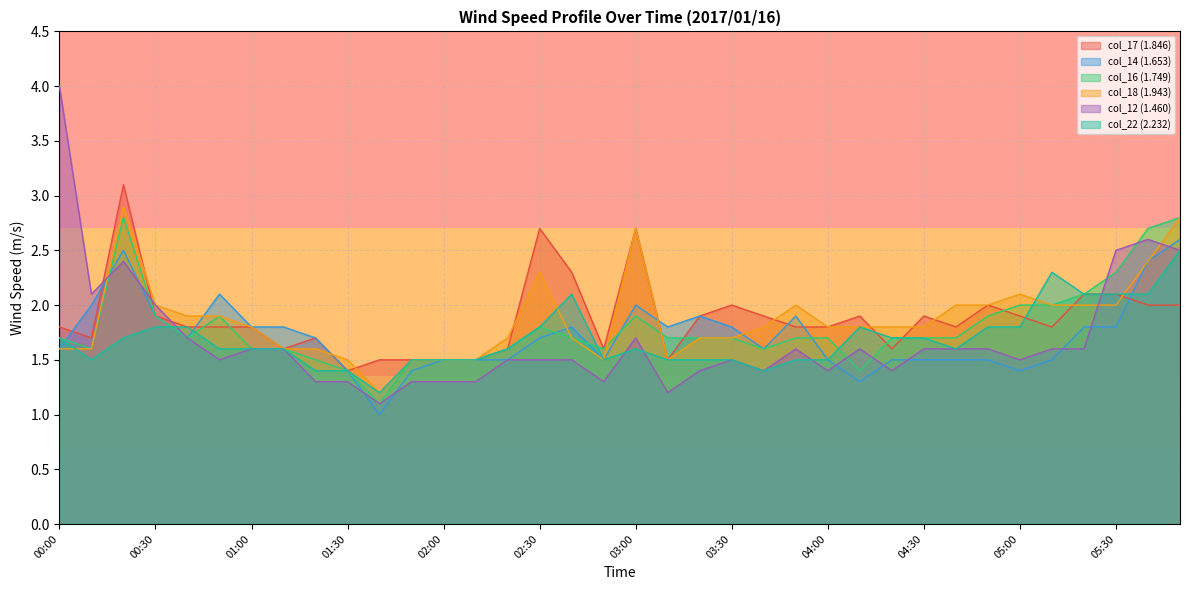

Count the number of data series in this chart.

6